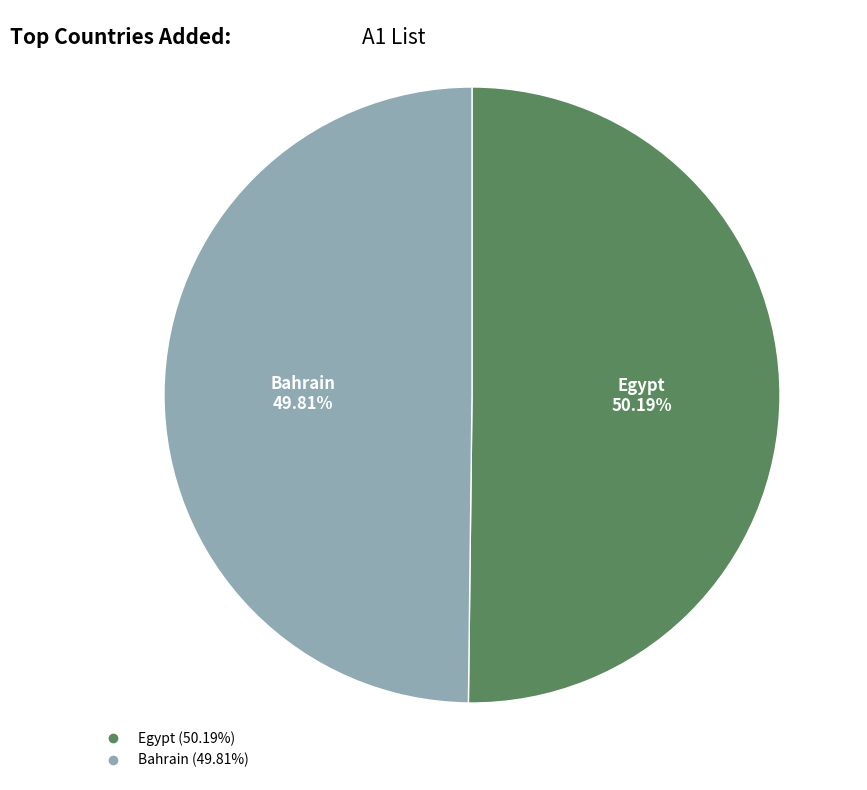

Combined, what portion of the pie is Bahrain and Egypt?

100.0%